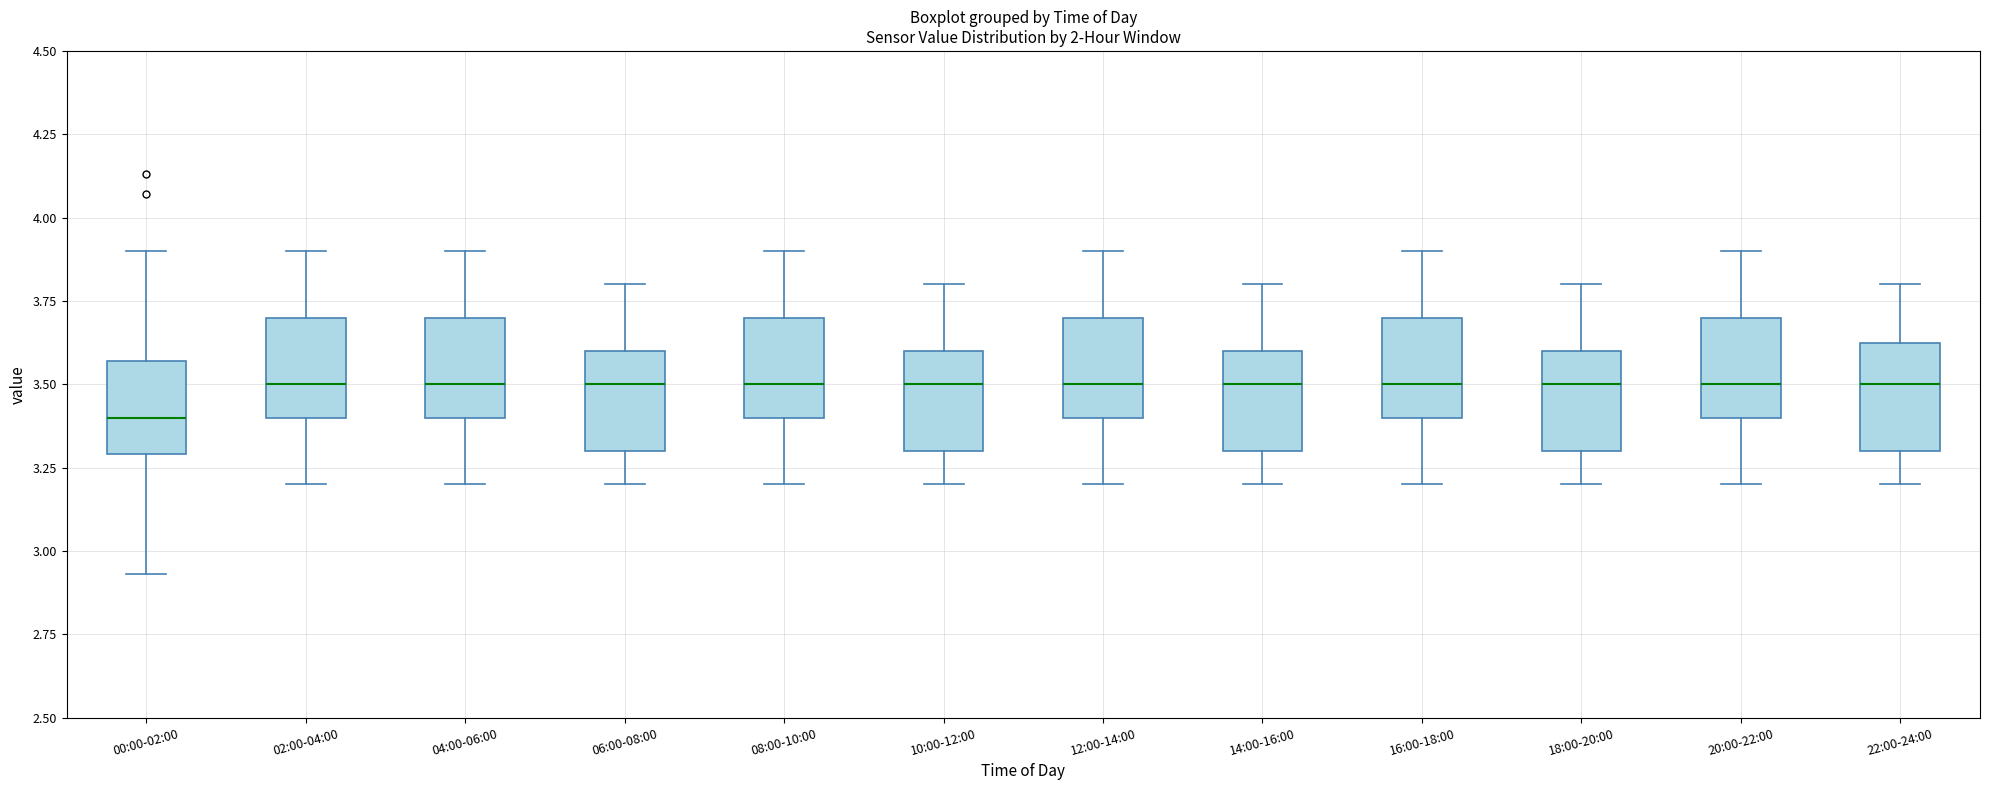

Where is the lower edge of the box for 00:00-02:00 on the y-axis? The values are not printed on the chart, so give them approximately, as read against the axis.

3.30